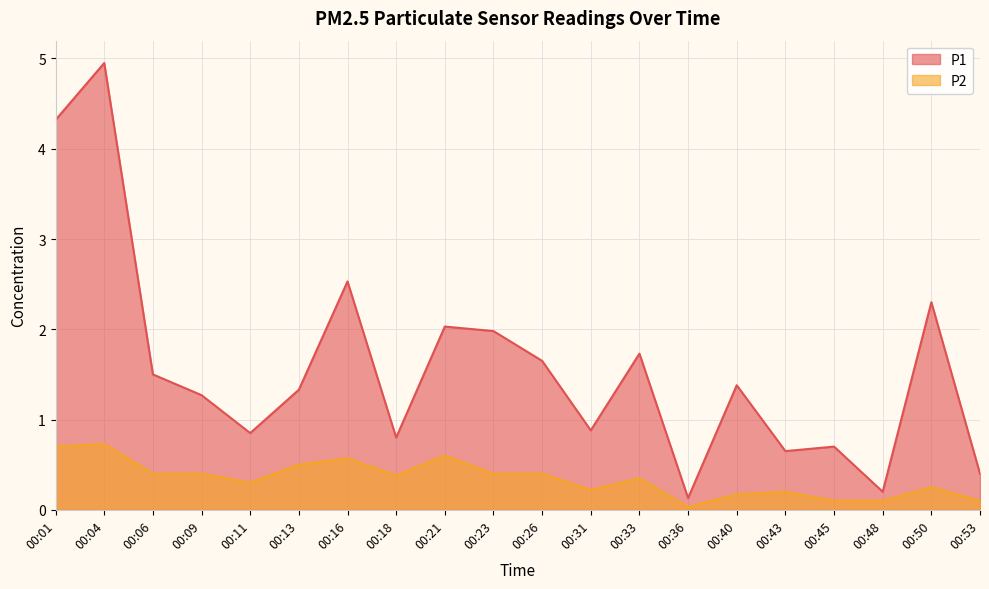

The value of P1 at 00:50 is 2.3. True or false?

True